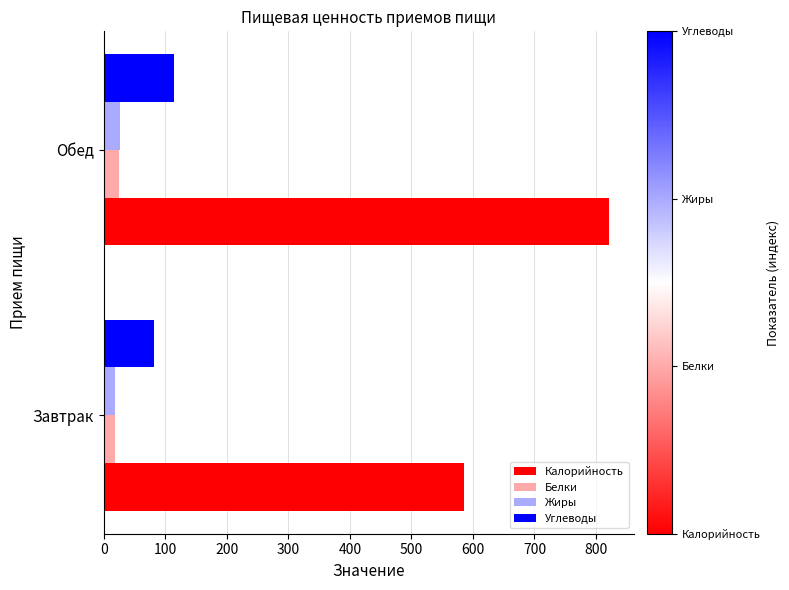

Where is Углеводы nearest to the value 98?

Завтрак